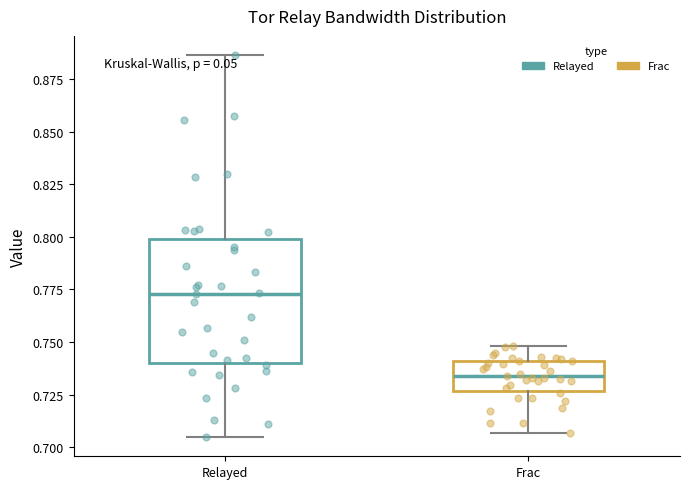

Reading left to right, transcribe this box plot: for each box, give where its median line is, the range the box spans, and where its two whiskers end, as read against the y-axis. The values are not printed on the chart, so give them approximately, as read against the axis.

Relayed: median 0.775, box 0.740 to 0.800, whiskers 0.705 to 0.885
Frac: median 0.735, box 0.725 to 0.740, whiskers 0.705 to 0.750